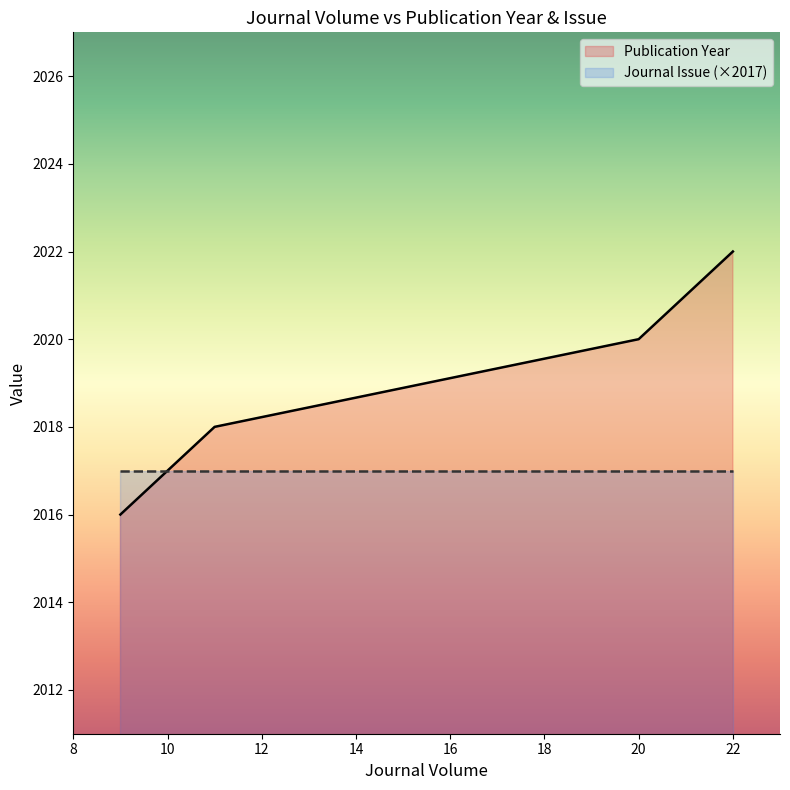

Rank the categories by Journal Issue value from highest to lowest.

22, 20, 11, 11, 9